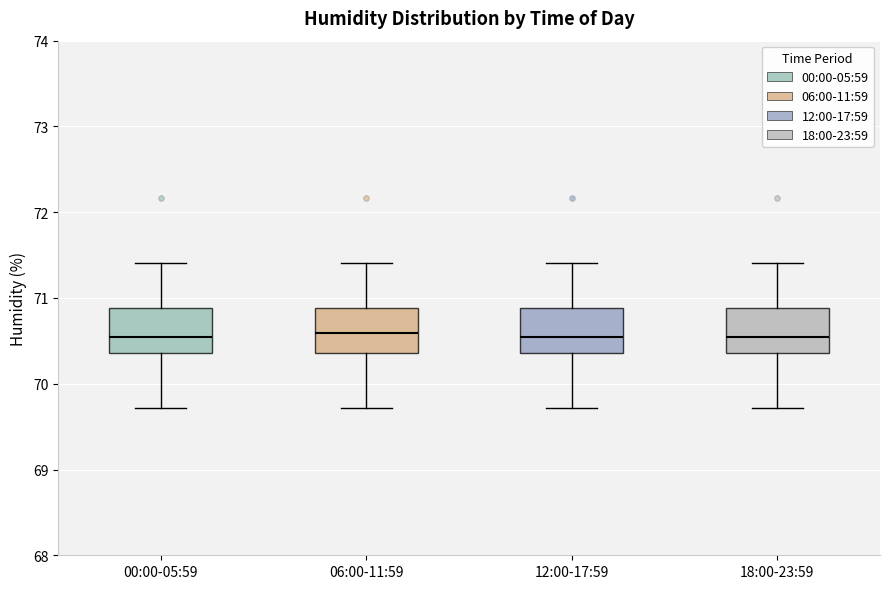

Where is the lower edge of the box for 06:00-11:59 on the y-axis? The values are not printed on the chart, so give them approximately, as read against the axis.

70.4